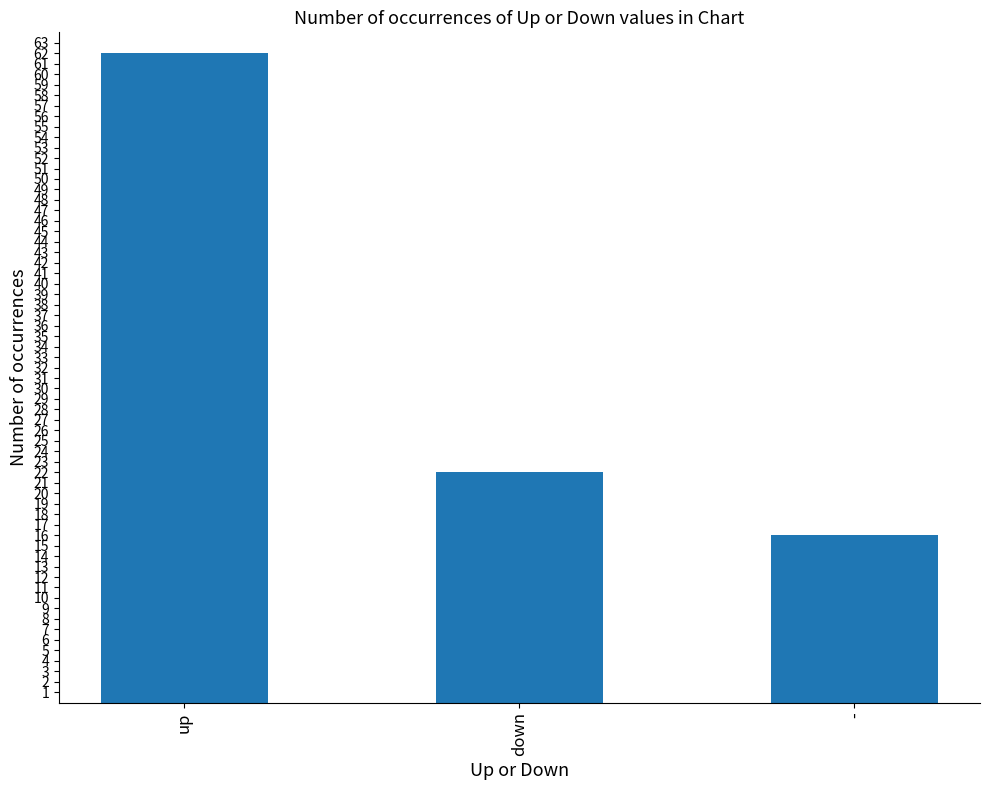

Reading left to right, what are all the values shown in this chart?

62	22	16